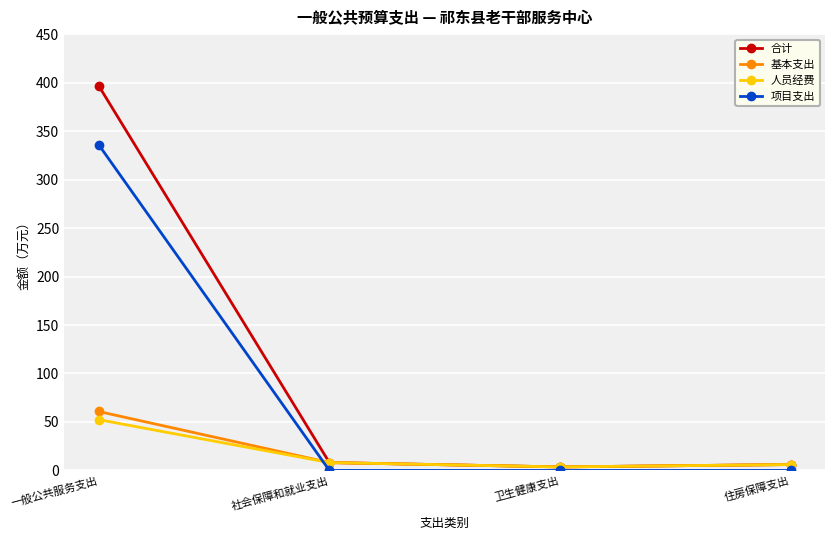

Where is the first local minimum for 合计?

卫生健康支出